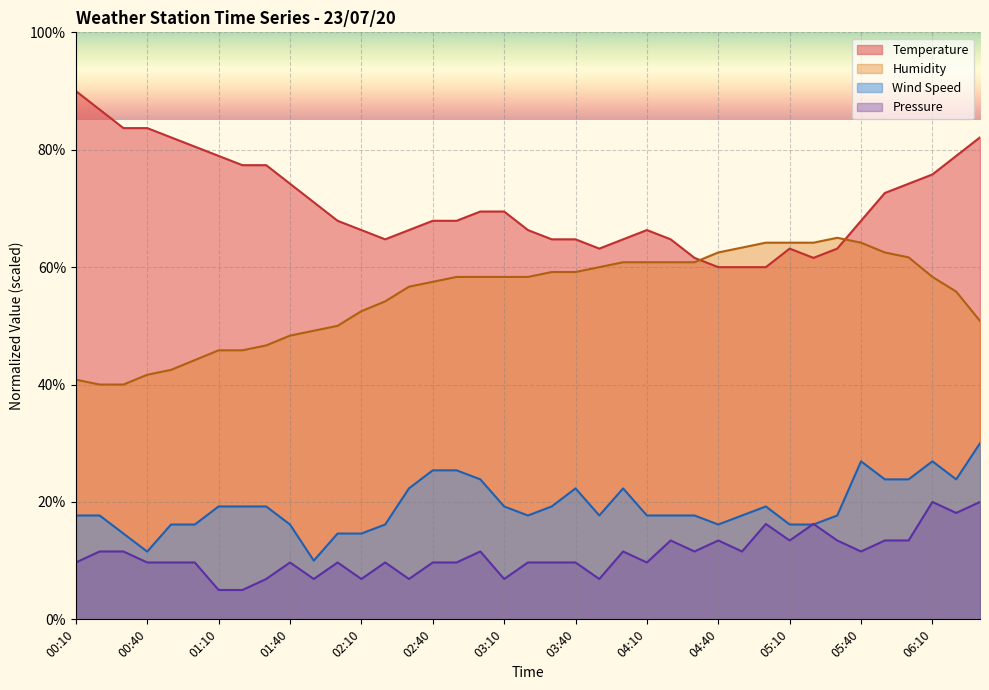

Reading left to right, list all the values displayed in this chart.

Temperature: 90.0	86.8	83.7	83.7	82.1	80.5	78.9	77.4	77.4	74.2	71.1	67.9	66.3	64.7	66.3	67.9	67.9	69.5	69.5	66.3	64.7	64.7	63.2	64.7	66.3	64.7	61.6	60.0	60.0	60.0	63.2	61.6	63.2	67.9	72.6	74.2	75.8	78.9	82.1
Humidity: 40.8	40.0	40.0	41.7	42.5	44.2	45.8	45.8	46.7	48.3	49.2	50.0	52.5	54.2	56.7	57.5	58.3	58.3	58.3	58.3	59.2	59.2	60.0	60.8	60.8	60.8	60.8	62.5	63.3	64.2	64.2	64.2	65.0	64.2	62.5	61.7	58.3	55.8	50.8
Wind Speed: 17.7	17.7	14.6	11.5	16.2	16.2	19.2	19.2	19.2	16.2	10.0	14.6	14.6	16.2	22.3	25.4	25.4	23.8	19.2	17.7	19.2	22.3	17.7	22.3	17.7	17.7	17.7	16.2	17.7	19.2	16.2	16.2	17.7	26.9	23.8	23.8	26.9	23.8	30.0
Pressure: 9.7	11.6	11.6	9.7	9.7	9.7	5.0	5.0	6.9	9.7	6.9	9.7	6.9	9.7	6.9	9.7	9.7	11.6	6.9	9.7	9.7	9.7	6.9	11.6	9.7	13.4	11.6	13.4	11.6	16.3	13.4	16.3	13.4	11.6	13.4	13.4	20.0	18.1	20.0